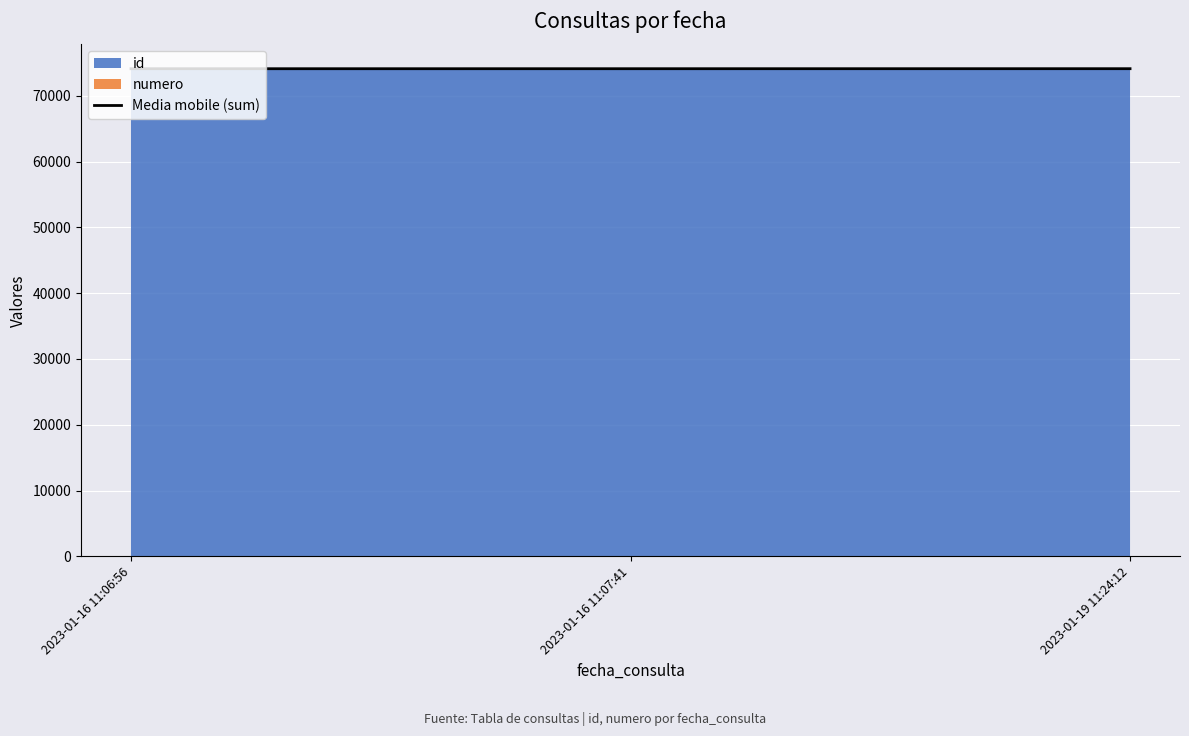

What position from the left is 2023-01-16 11:07:41?

2